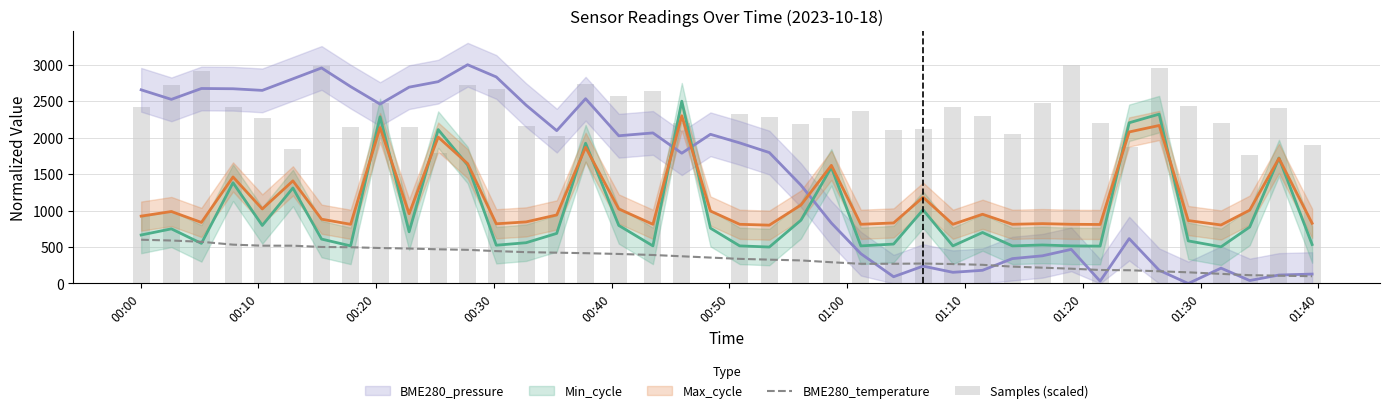

What is the highest value of the BME280_temperature series?

600.0